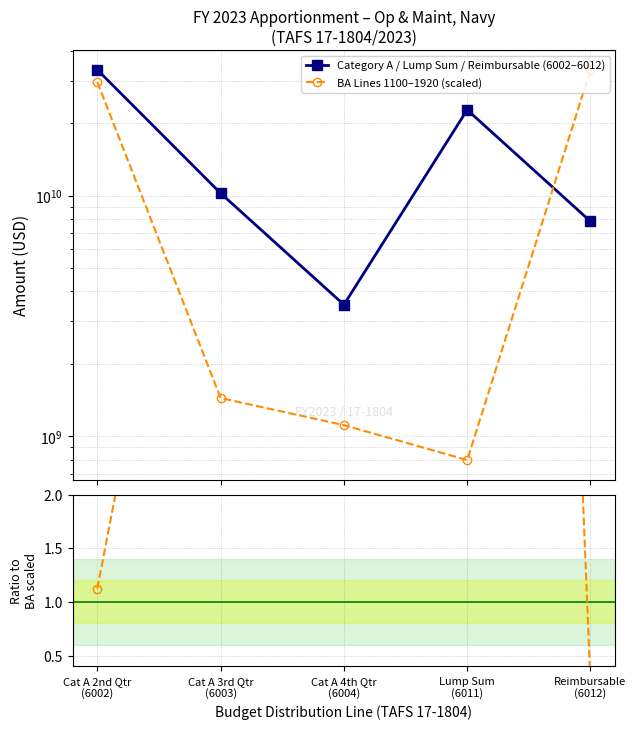

Does the chart display data point markers on the line(s)?

Yes